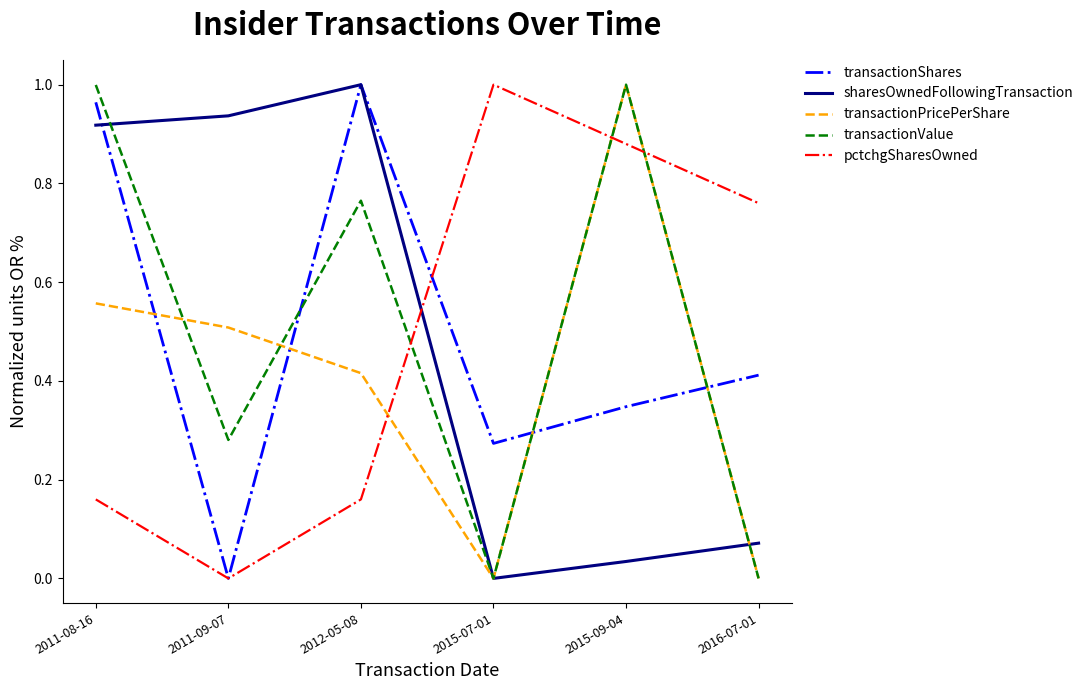

True or false: pctchgSharesOwned has more than 2 interior local peaks.

False